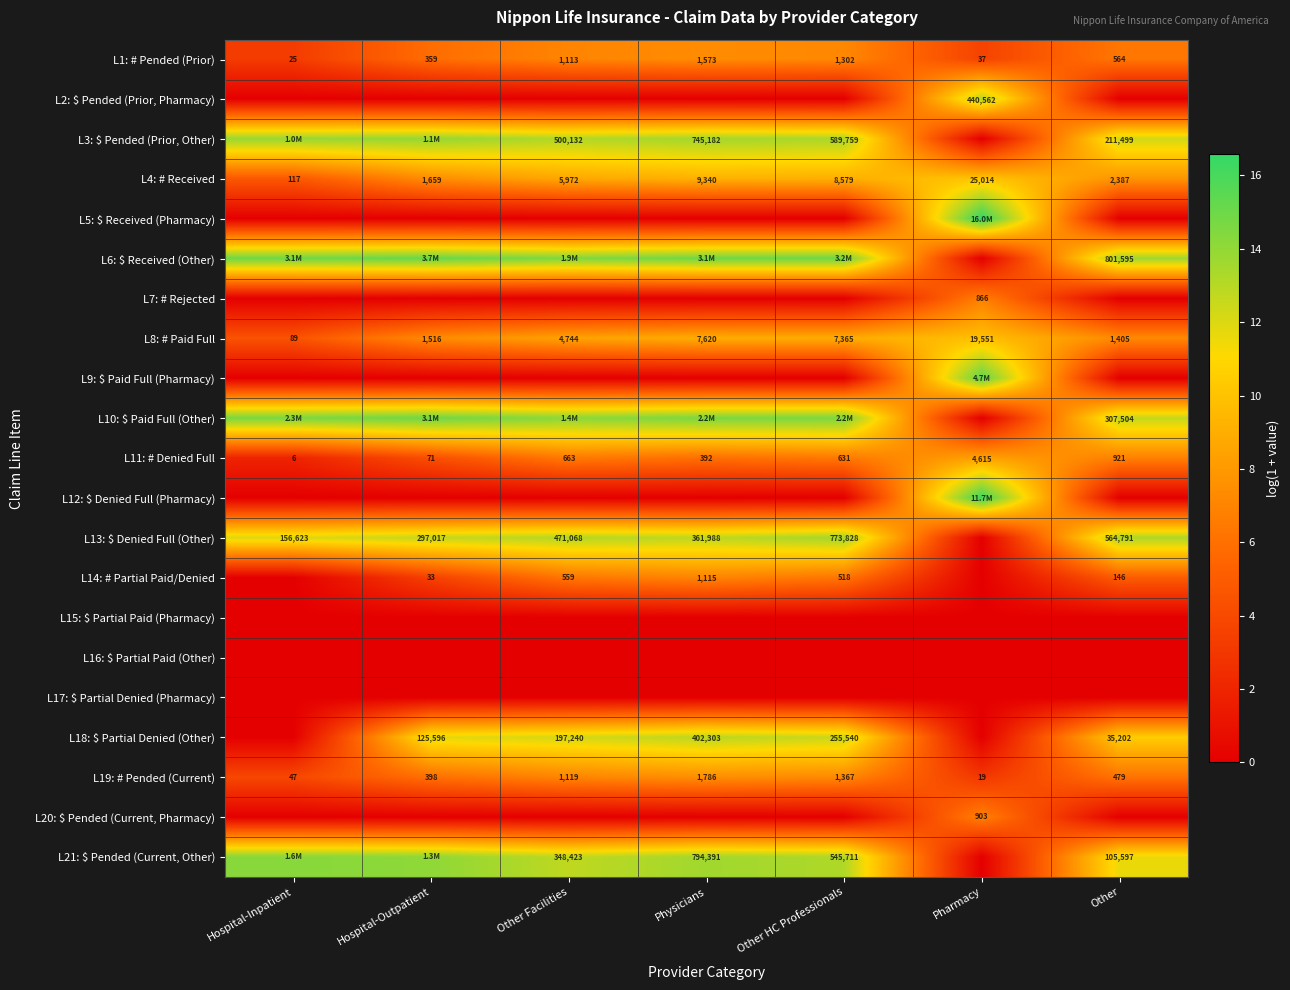

Rank the categories by L2: $ Pended (Prior, Pharmacy) value from lowest to highest.

Hospital-Inpatient, Hospital-Outpatient, Other Facilities, Physicians, Other HC Professionals, Other, Pharmacy